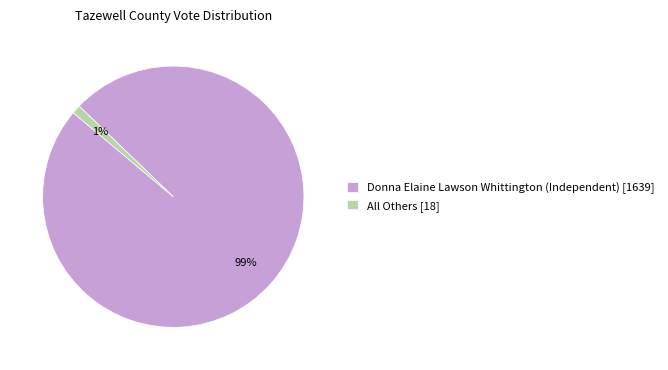

True or false: All Others accounts for 1% of the total.

True